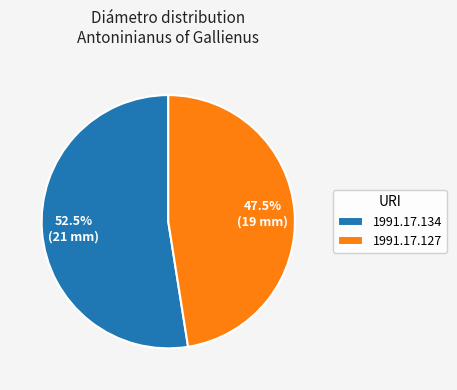

Which category has the biggest portion of the pie?

1991.17.134